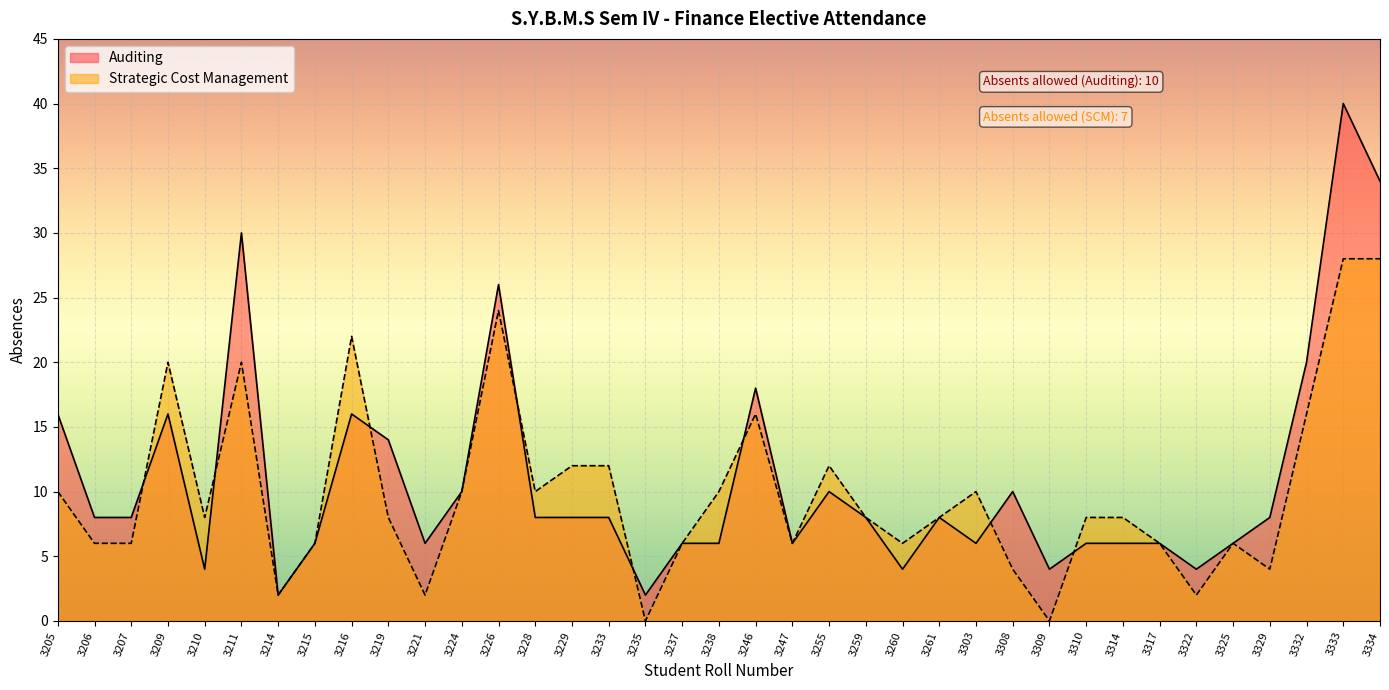

What is the sum of the Auditing values at 3325 and 3226?

32